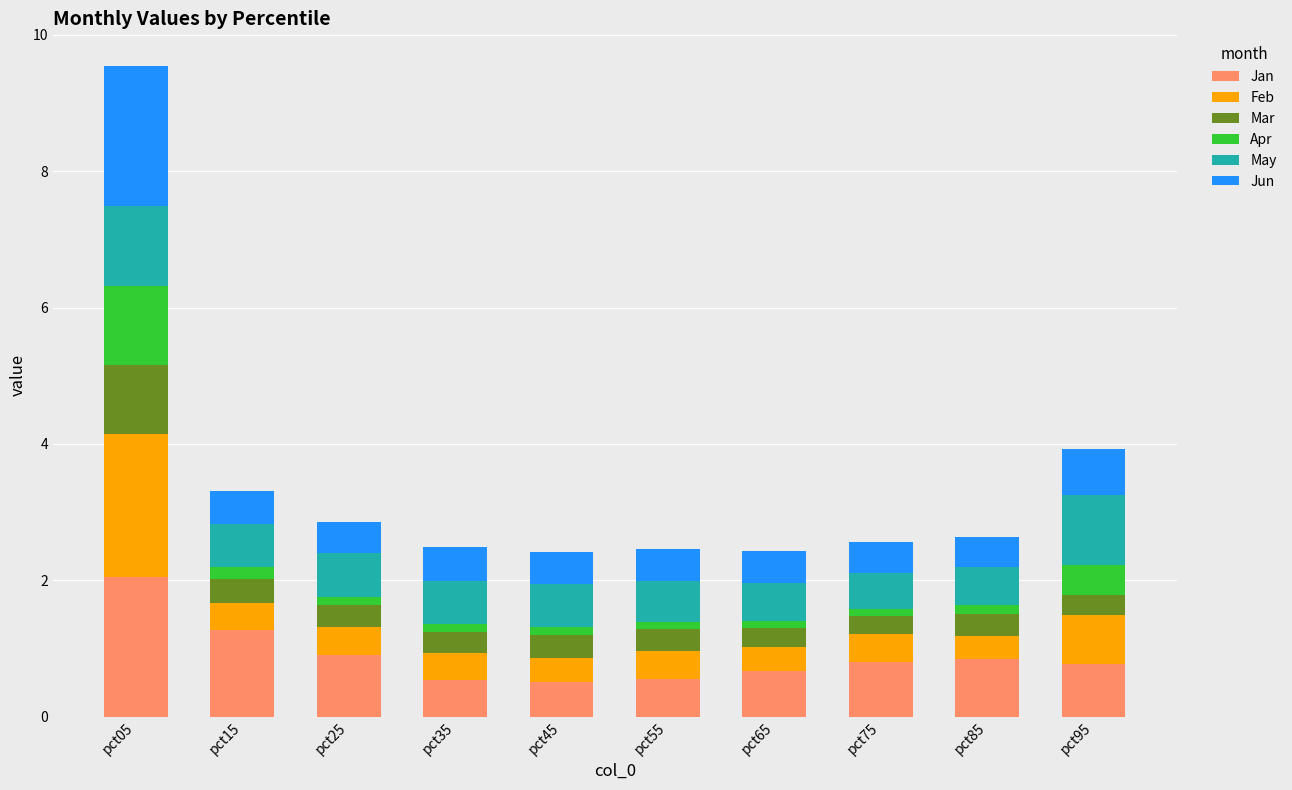

What is the lowest value of the Jan series?

0.5